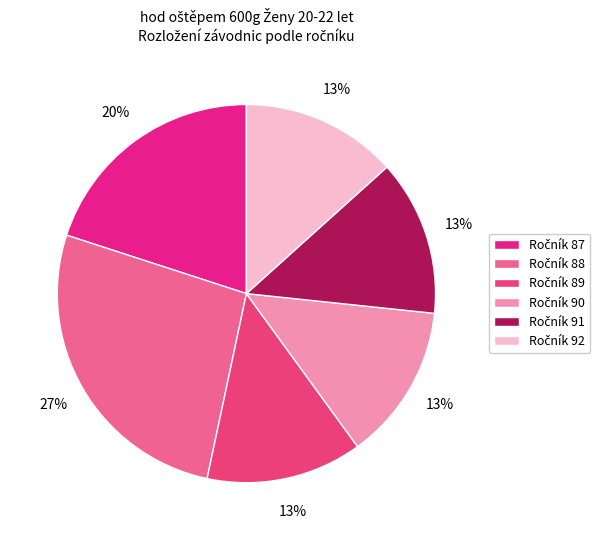

Which category has the biggest portion of the pie?

88